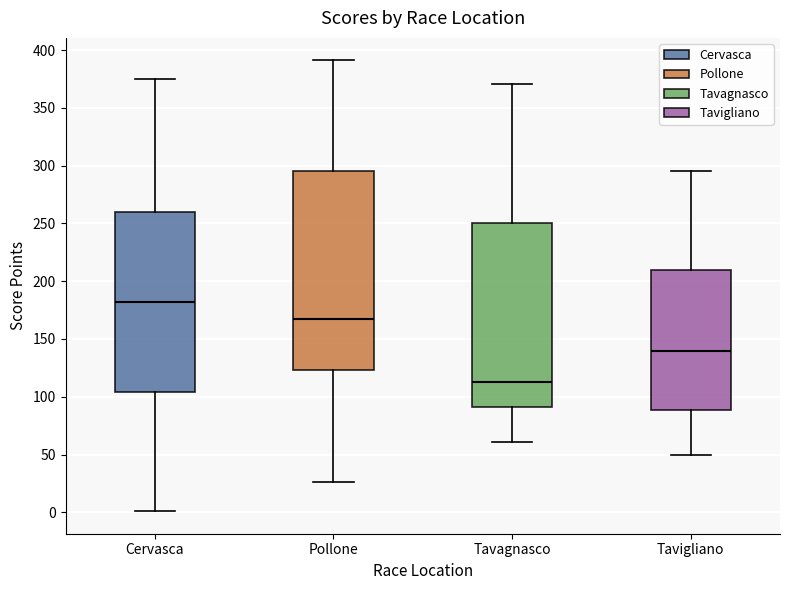

Reading left to right, read every box against the y-axis: the position of its median line, the range the box covers, and the ends of its whiskers. The values are not printed on the chart, so give them approximately, as read against the axis.

Cervasca: median 180, box 105 to 260, whiskers 0 to 375
Pollone: median 165, box 125 to 295, whiskers 25 to 390
Tavagnasco: median 115, box 90 to 250, whiskers 60 to 370
Tavigliano: median 140, box 90 to 210, whiskers 50 to 295